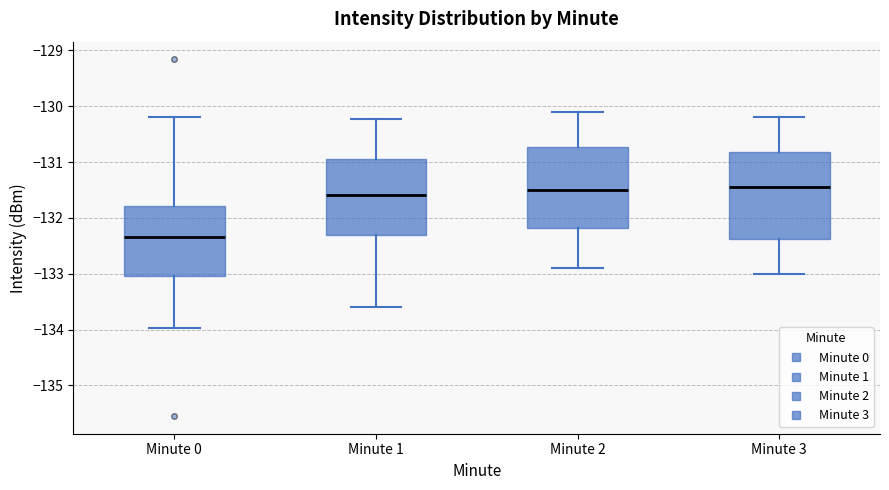

Which box has the lowest median line?

Minute 0